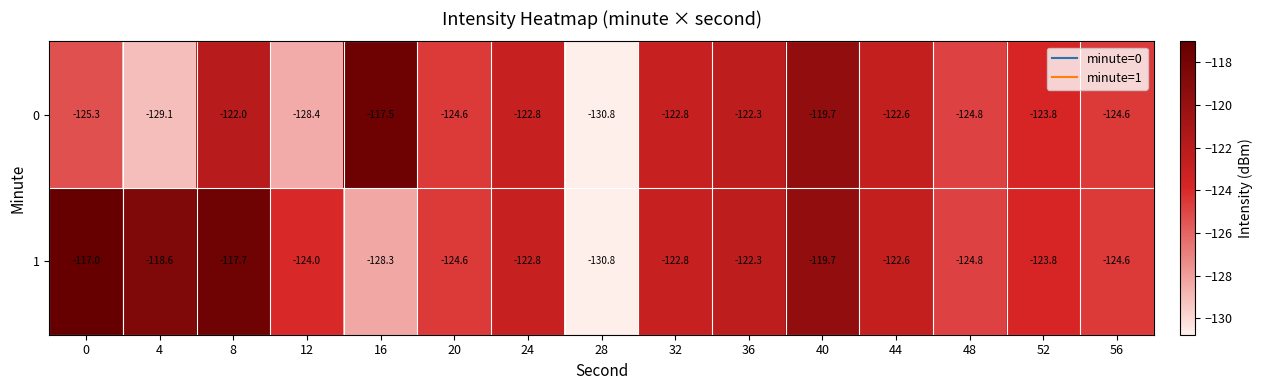

What is the total value across all series at 28?

-261.6